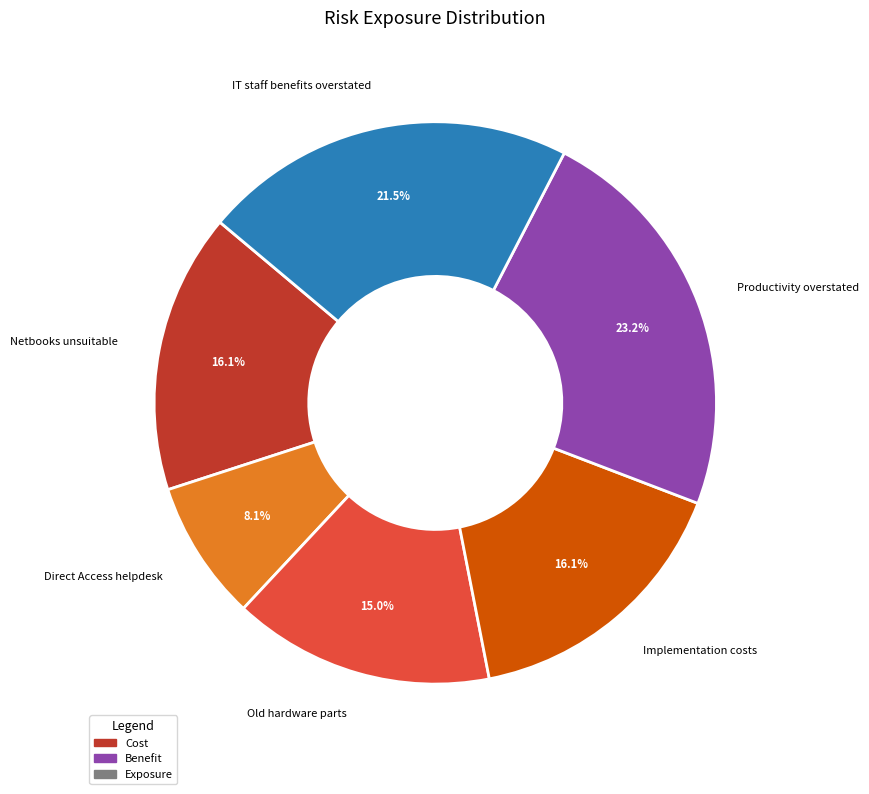

What percentage do Old hardware parts and IT staff benefits overstated together represent?

36.5%